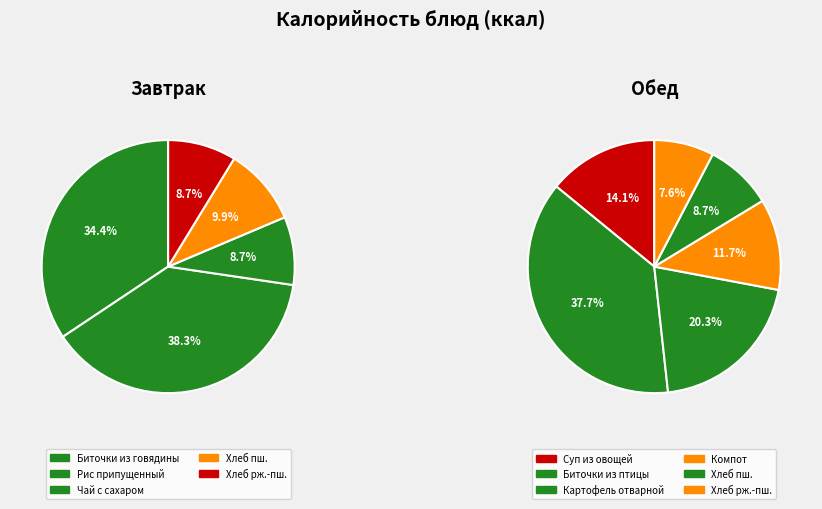

Between Хлеб ржано-пшеничный (обед) and Биточки из говядины с маслом, which is larger?

Биточки из говядины с маслом